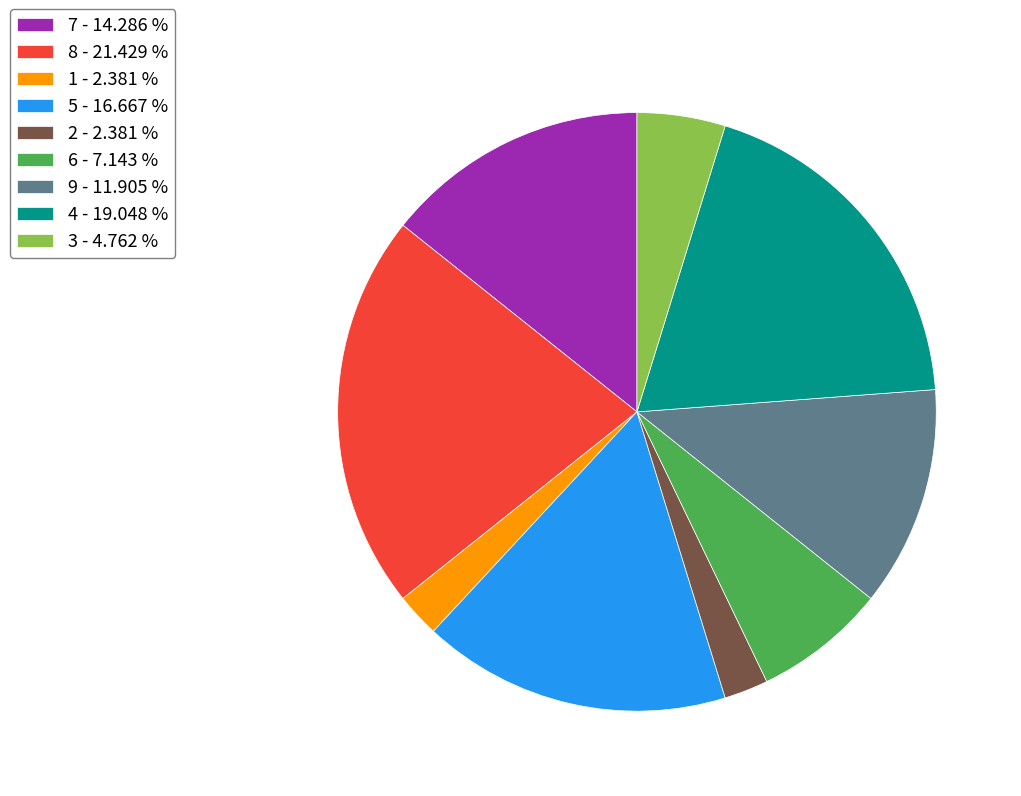

Between 5 - 16.667 % and 4 - 19.048 %, which is larger?

4 - 19.048 %